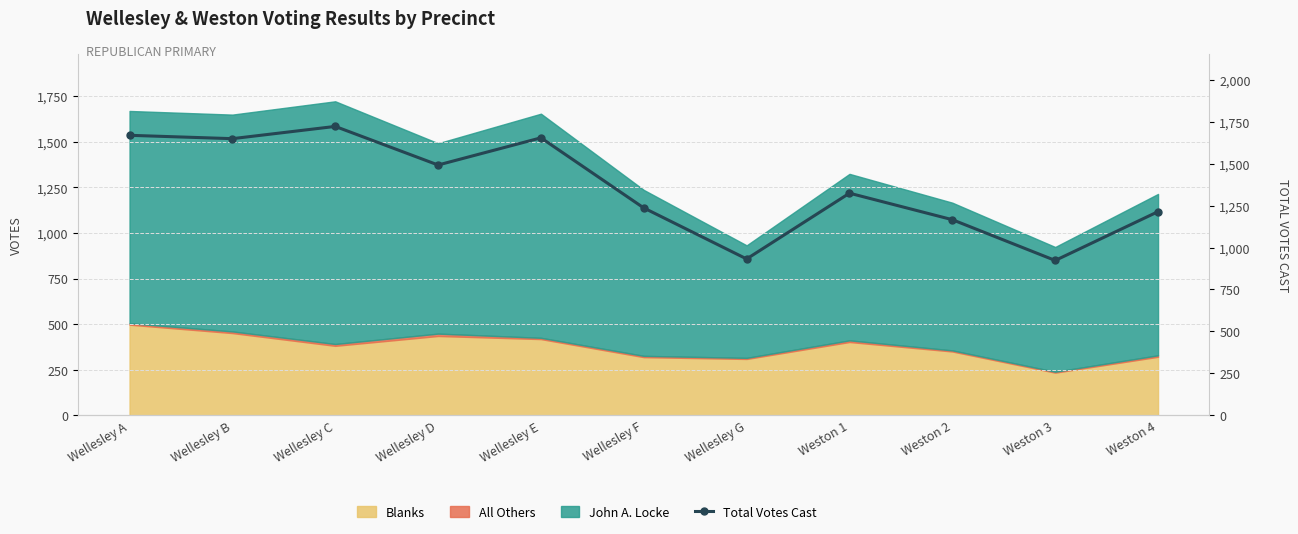

What is the change in value from Wellesley G to Weston 3?

-9